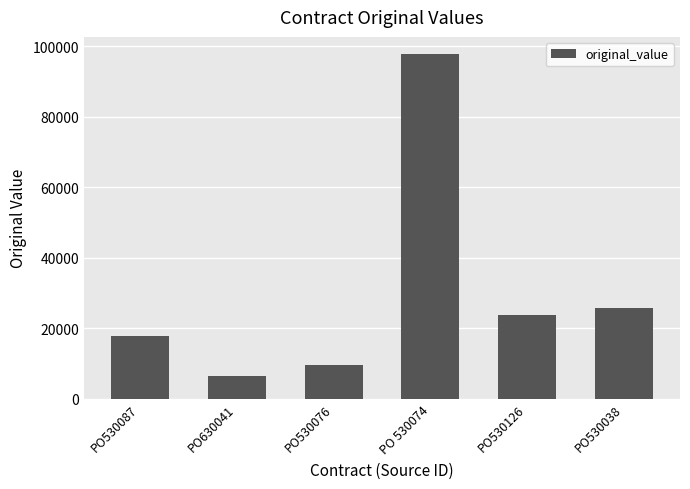

What is the change in value from PO530076 to PO530126?

+14375.8